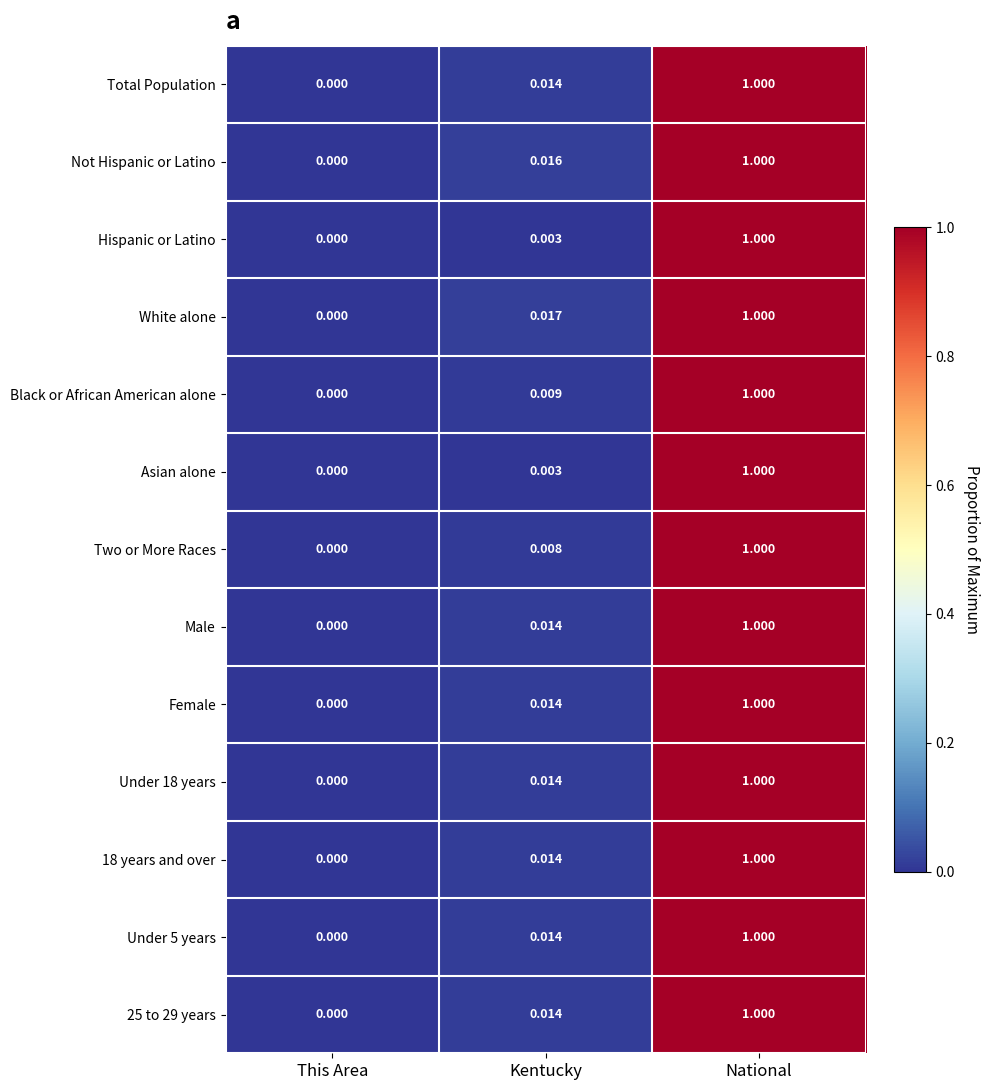

Which label corresponds to the smallest value in the chart?

This Area